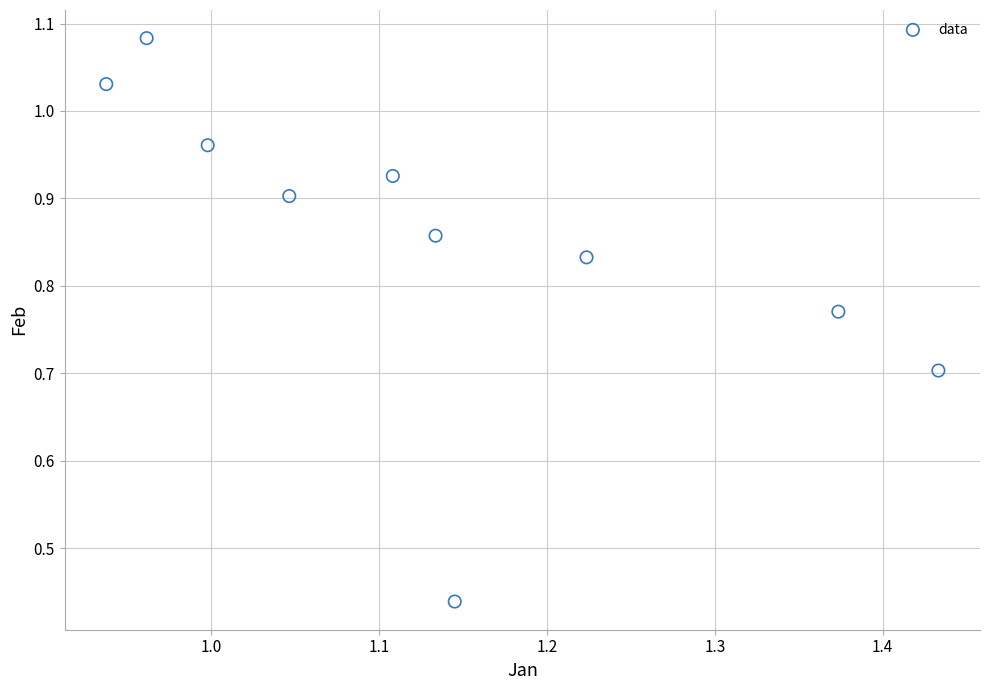

What is the range of Y values (max minus min)?

0.6